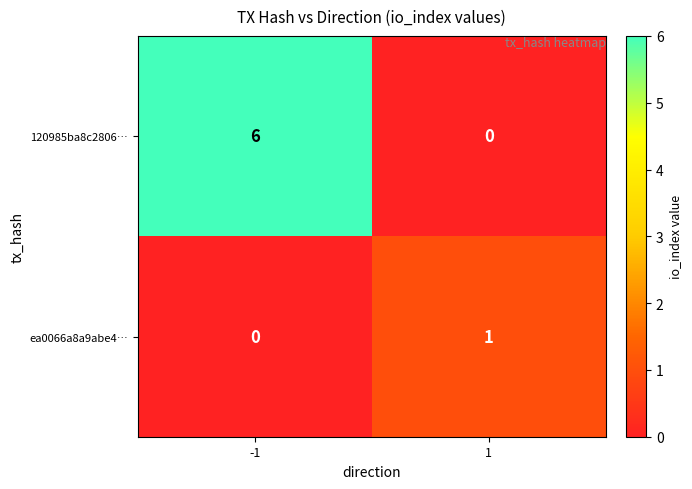

Rank the series by their maximum value, from lowest to highest.

ea0066a8a9abe4…, 120985ba8c2806…